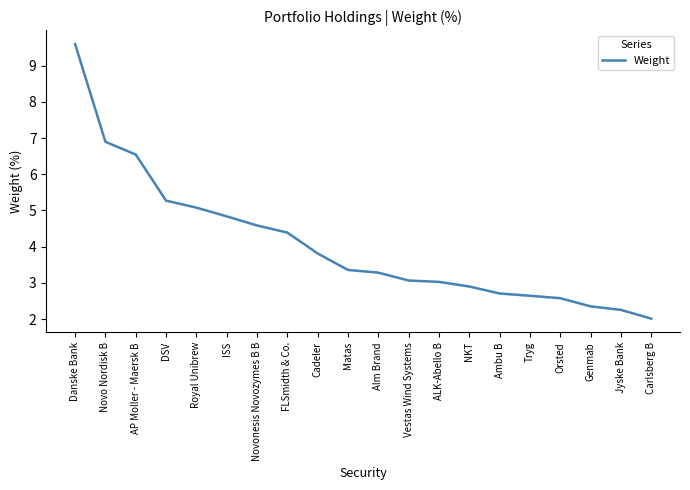

Reading left to right, list all the values displayed in this chart.

Danske Bank=9.6	Novo Nordisk B=6.9	AP Moller - Maersk B=6.5	DSV=5.3	Royal Unibrew=5.1	ISS=4.8	Novonesis Novozymes B B=4.6	FLSmidth & Co.=4.4	Cadeler=3.8	Matas=3.4	Alm Brand=3.3	Vestas Wind Systems=3.1	ALK-Abello B=3.0	NKT=2.9	Ambu B=2.7	Tryg=2.6	Orsted=2.6	Genmab=2.4	Jyske Bank=2.3	Carlsberg B=2.0